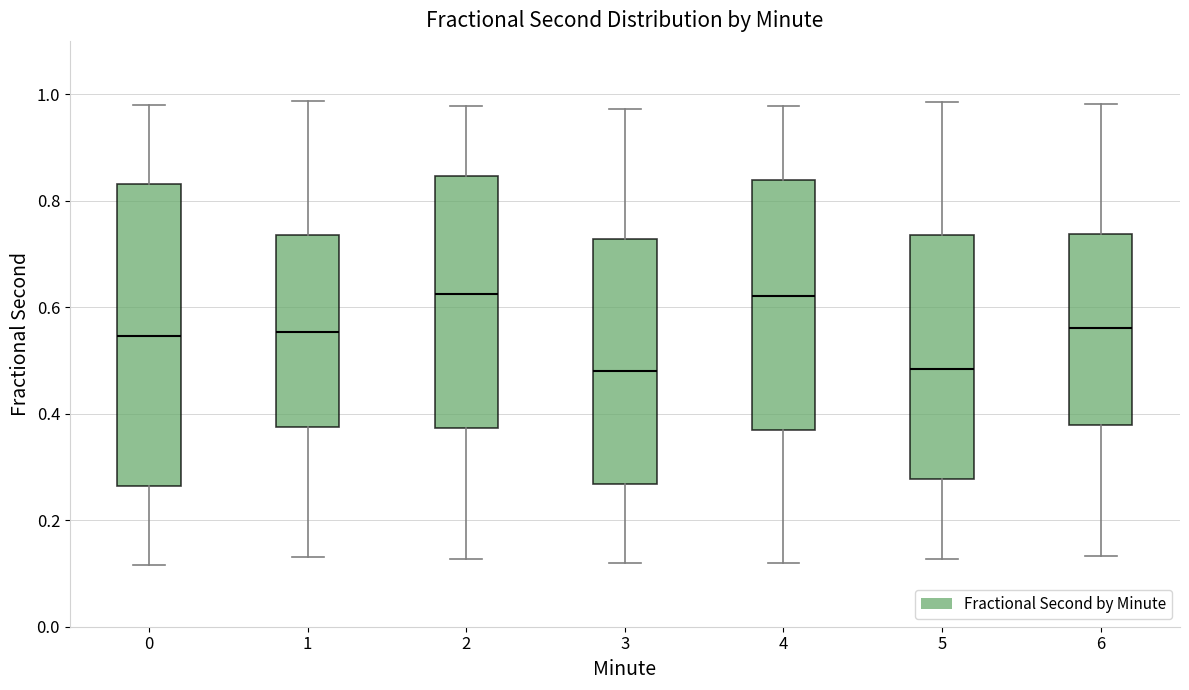

Reading left to right, transcribe this box plot: for each box, give where its median line is, the range the box spans, and where its two whiskers end, as read against the y-axis. The values are not printed on the chart, so give them approximately, as read against the axis.

0: median 0.54, box 0.26 to 0.84, whiskers 0.12 to 0.98
1: median 0.56, box 0.38 to 0.74, whiskers 0.14 to 0.98
2: median 0.62, box 0.38 to 0.84, whiskers 0.12 to 0.98
3: median 0.48, box 0.26 to 0.72, whiskers 0.12 to 0.98
4: median 0.62, box 0.36 to 0.84, whiskers 0.12 to 0.98
5: median 0.48, box 0.28 to 0.74, whiskers 0.12 to 0.98
6: median 0.56, box 0.38 to 0.74, whiskers 0.14 to 0.98